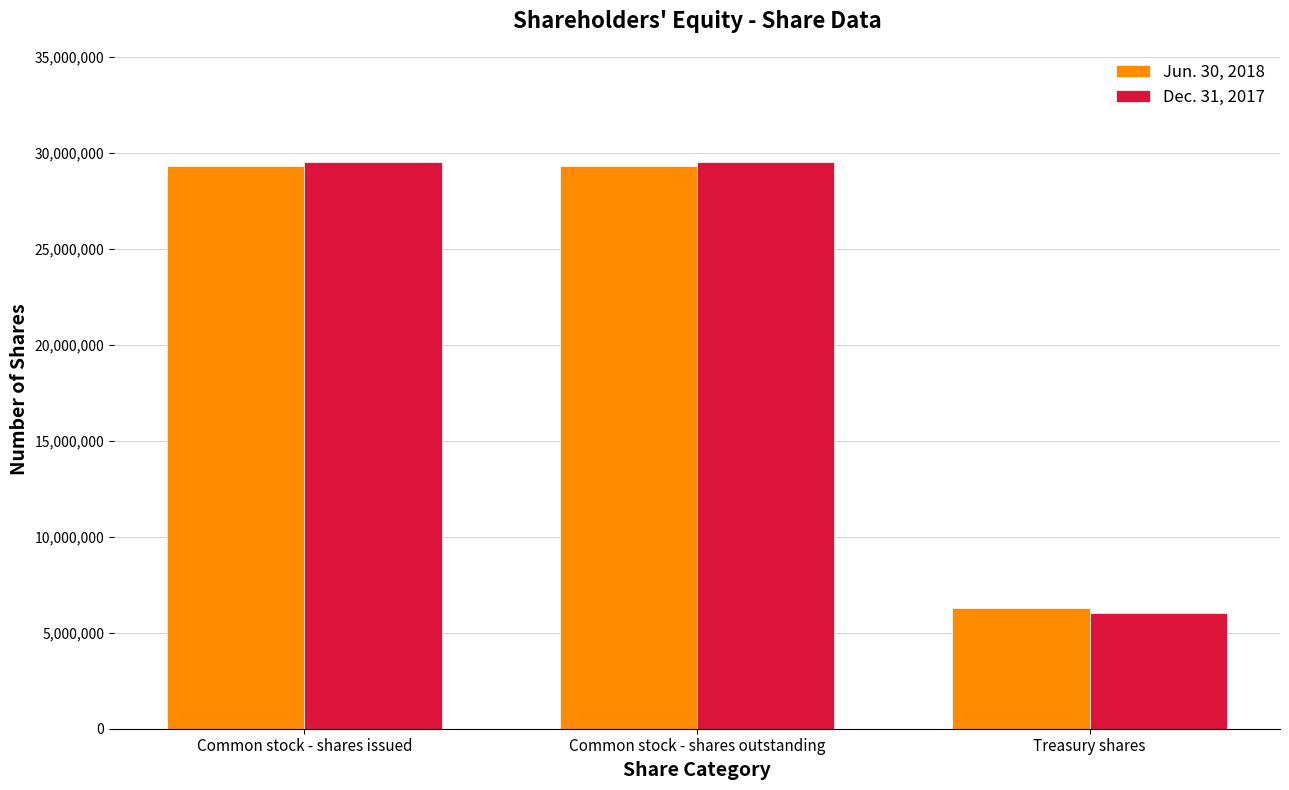

At Common stock - shares issued, list the series in order from largest to smallest.

Dec. 31, 2017, Jun. 30, 2018